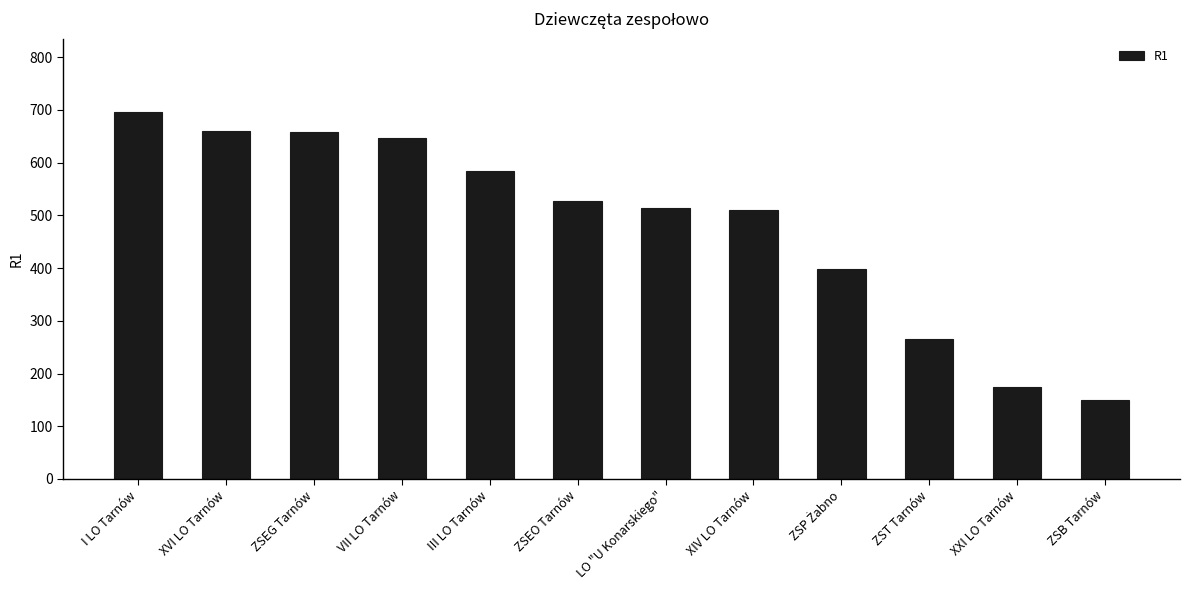

Which has a higher value, I LO Tarnów or ZSEO Tarnów?

I LO Tarnów